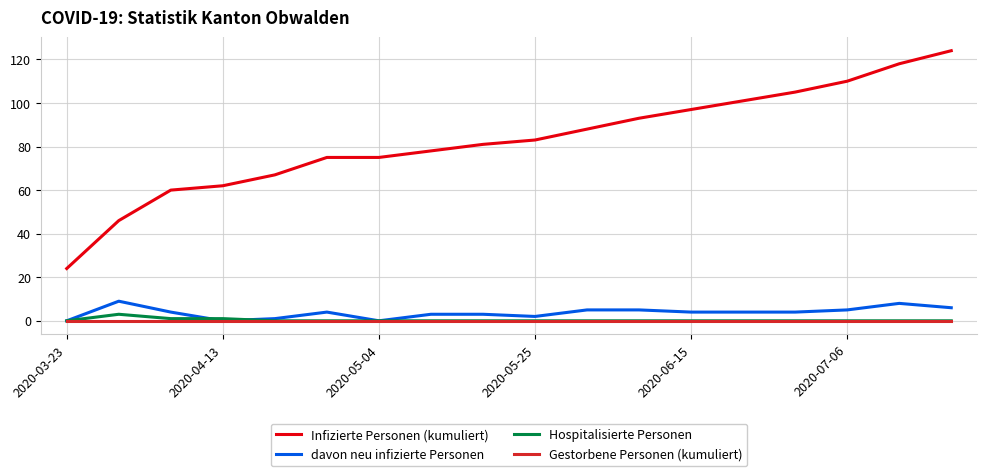

Which series has the widest spread of values?

Infizierte Personen (kumuliert)